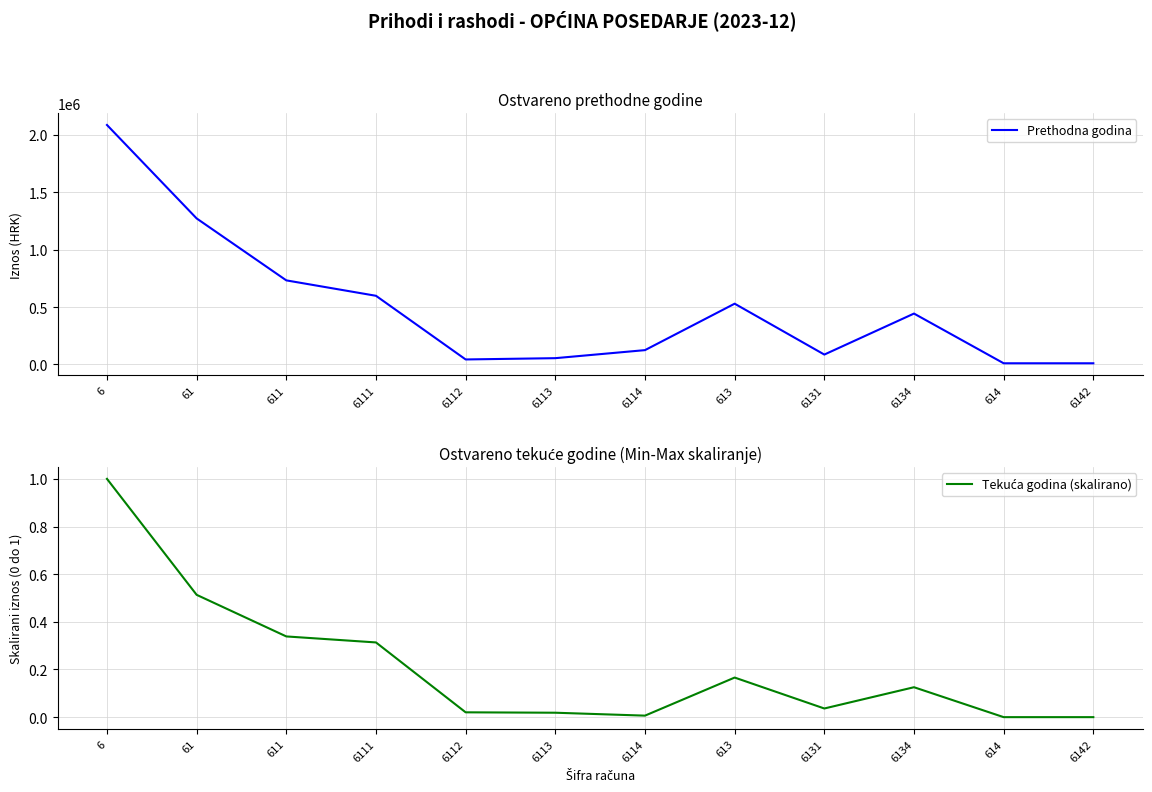

What position from the left is 6131?

9